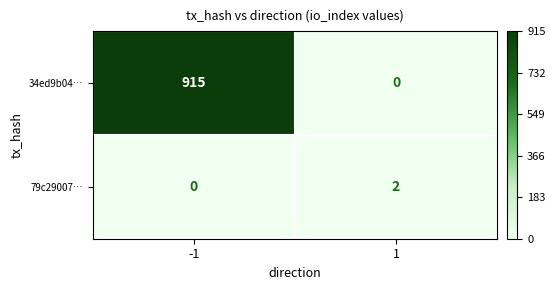

At how many categories does at least one series exceed 109?

1